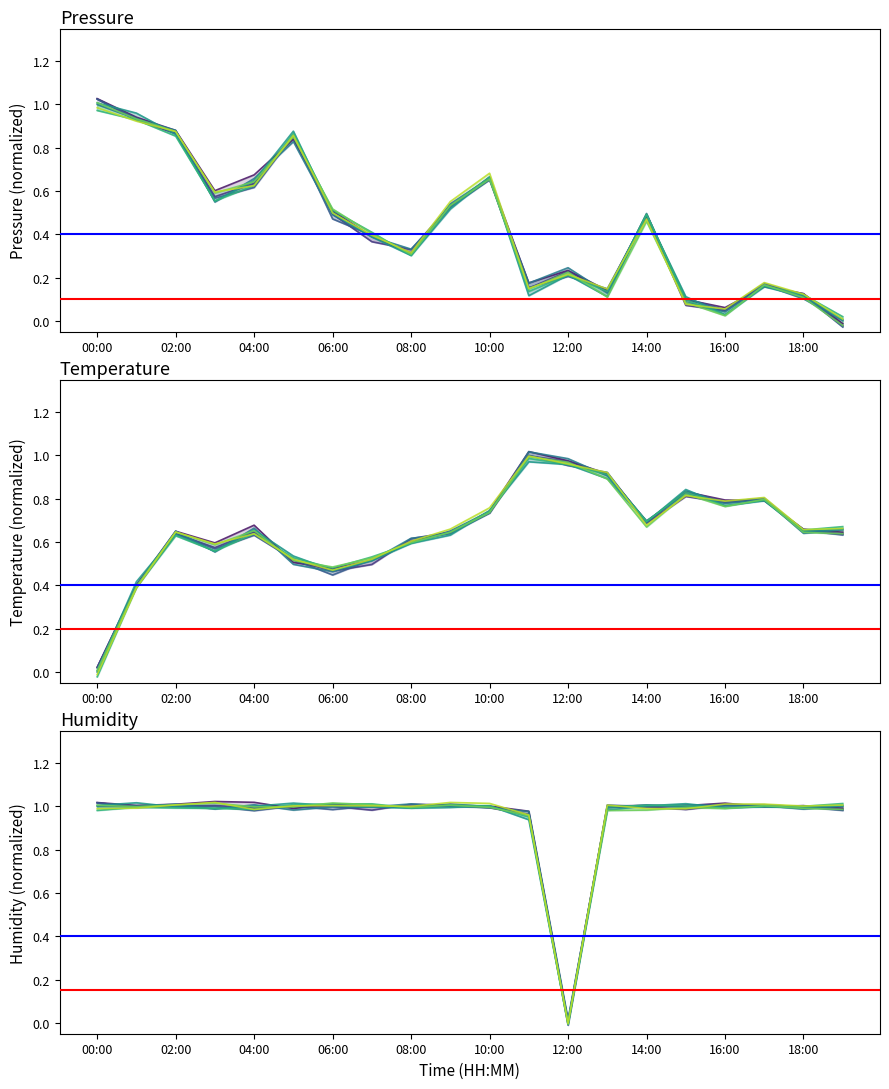

What is the difference between the maximum and second lowest values in the temperature series?

0.6